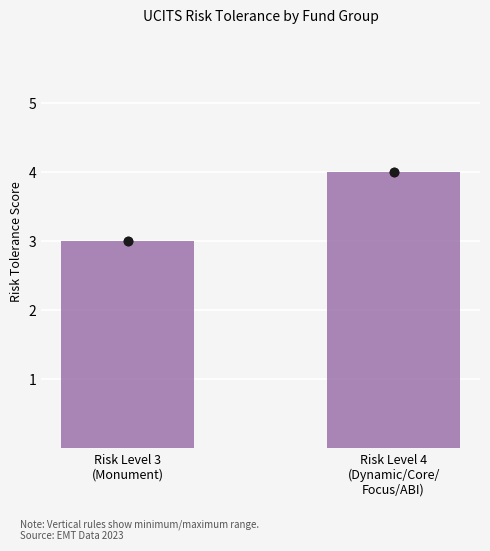

Reading left to right, list all the values displayed in this chart.

3	4